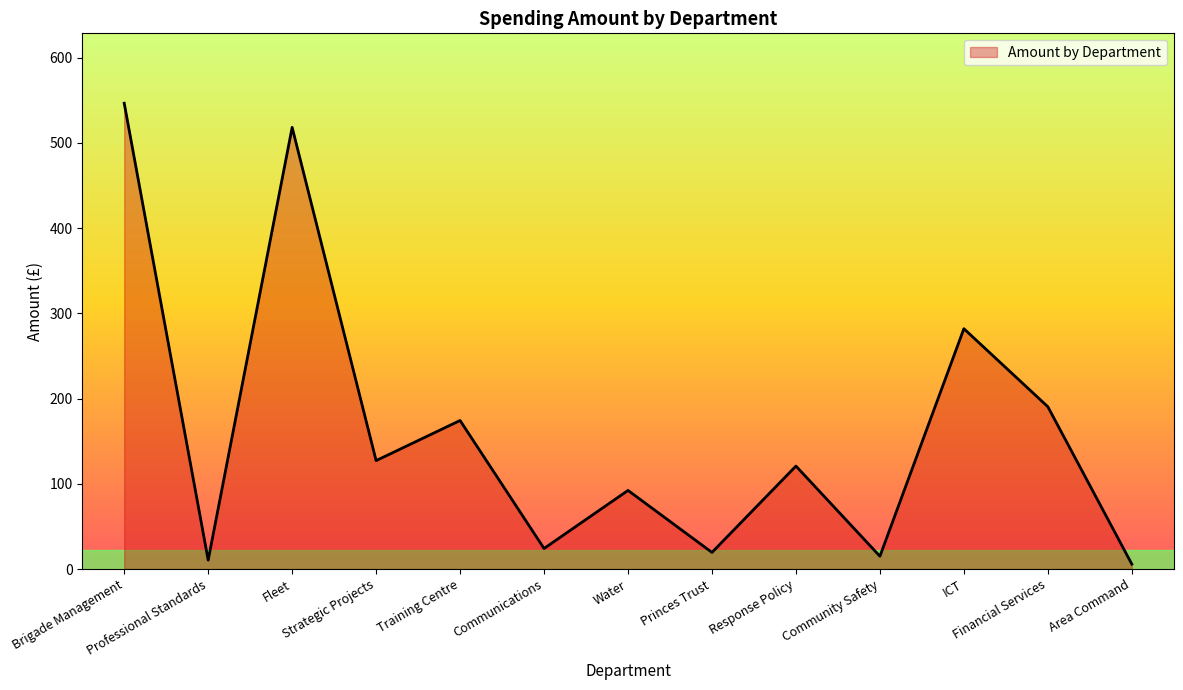

What is the difference between the maximum and minimum values?

540.8